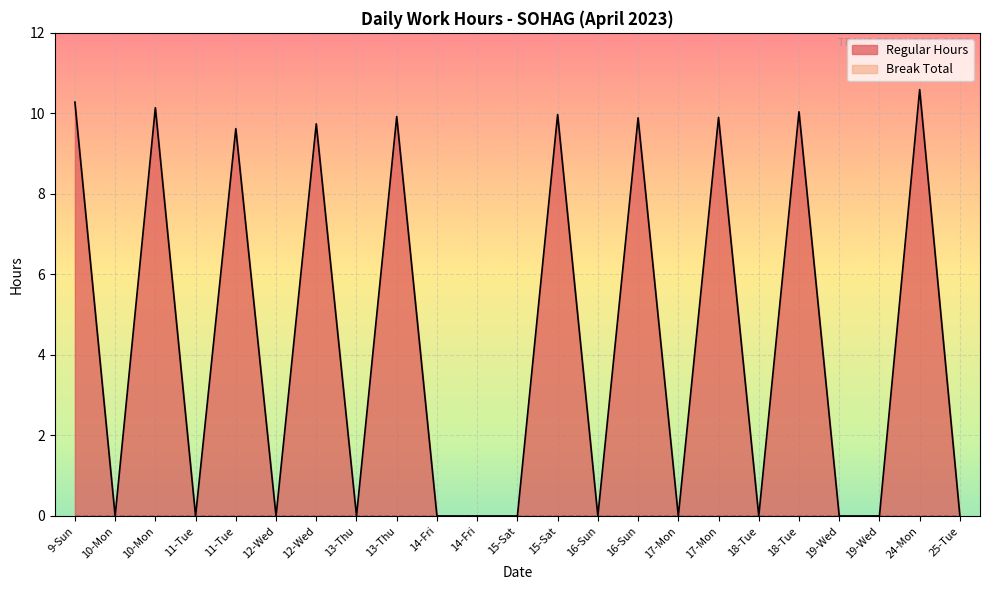

Rank the categories by value from highest to lowest.

24-Mon, 9-Sun, 10-Mon, 18-Tue, 15-Sat, 13-Thu, 17-Mon, 16-Sun, 12-Wed, 11-Tue, 10-Mon, 11-Tue, 12-Wed, 13-Thu, 14-Fri, 14-Fri, 15-Sat, 16-Sun, 17-Mon, 18-Tue, 19-Wed, 19-Wed, 25-Tue